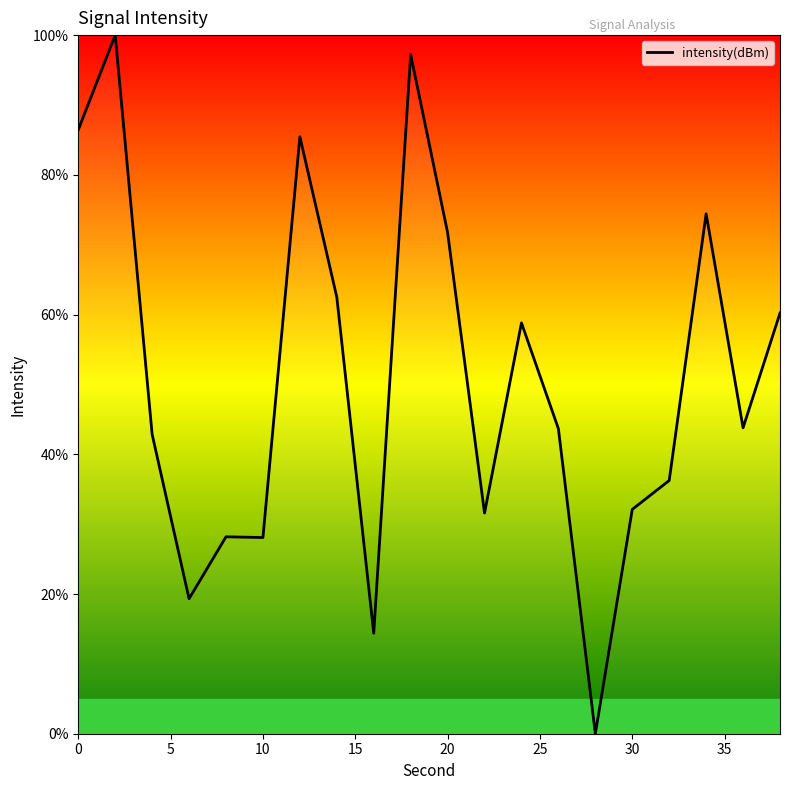

What is the greatest value displayed?

100.0